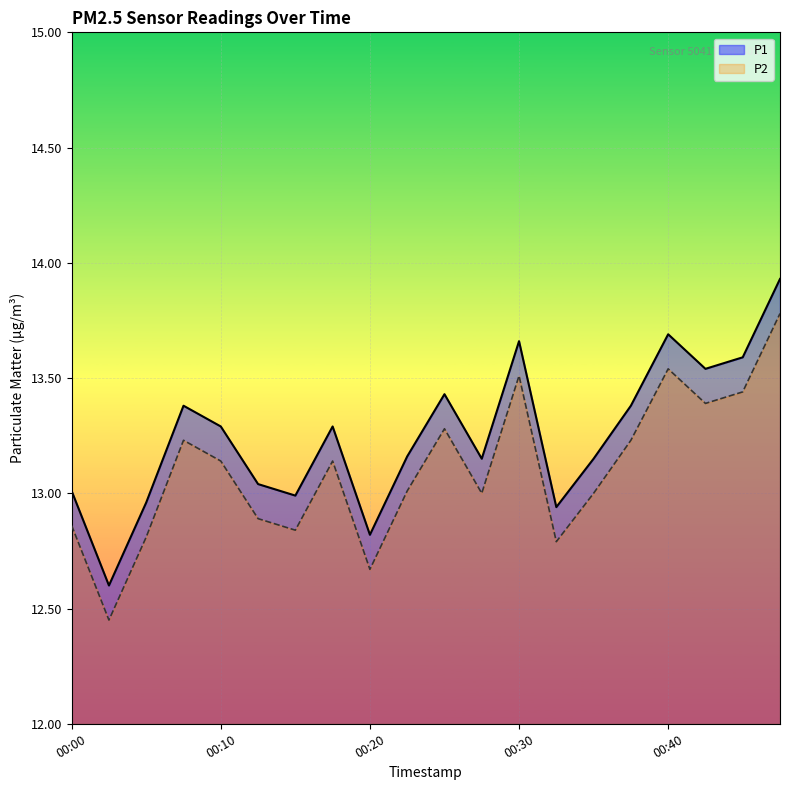

True or false: P1 and P2 cross at least once.

False